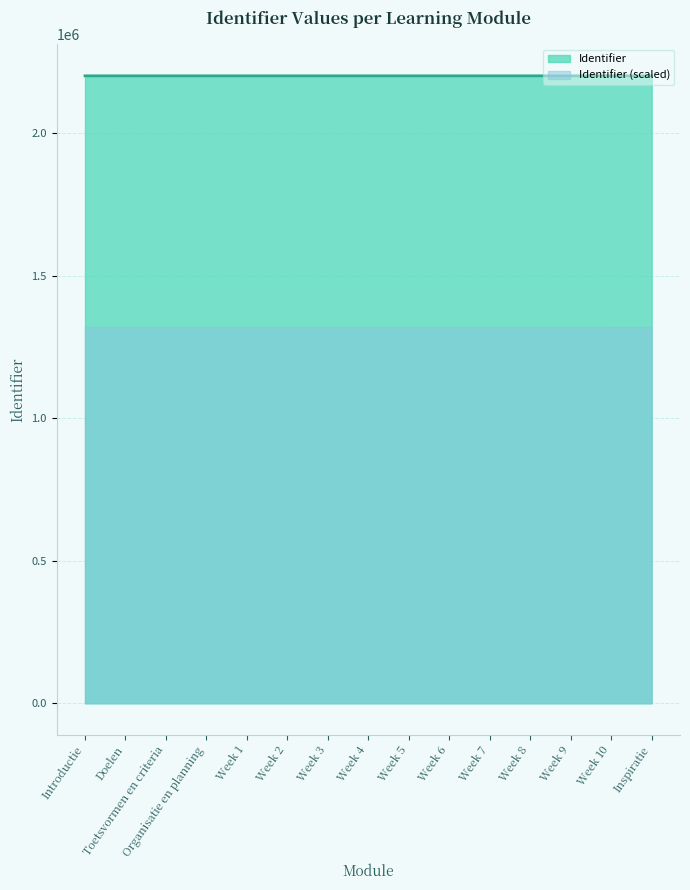

What is the change in value from Week 5 to Inspiratie?

+12